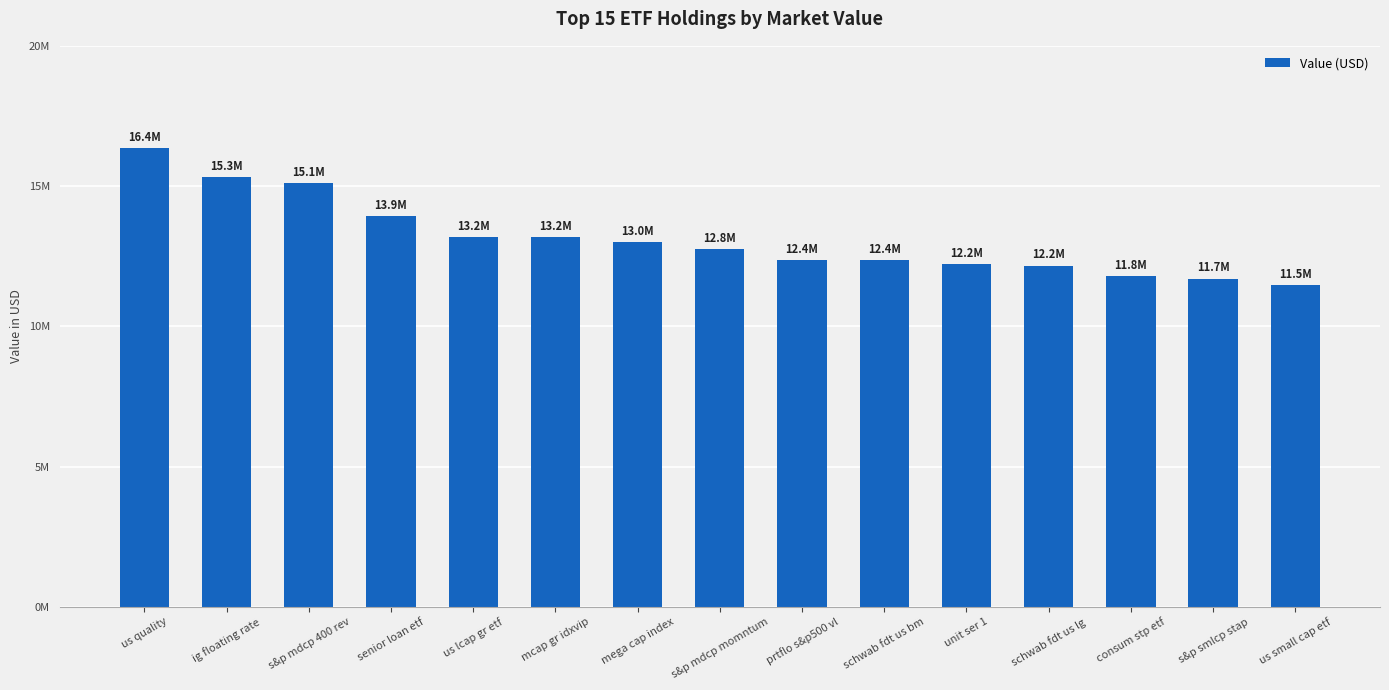

What is the maximum value shown in the chart?

16356086